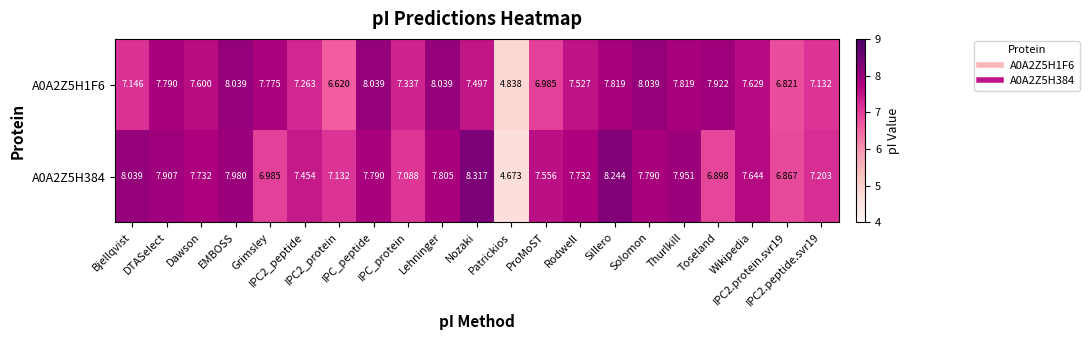

How many data points in A0A2Z5H1F6 are above 7?

17